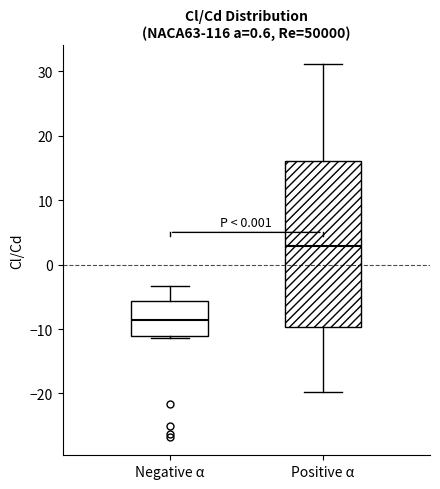

Which box's median line is the lowest?

Negative α